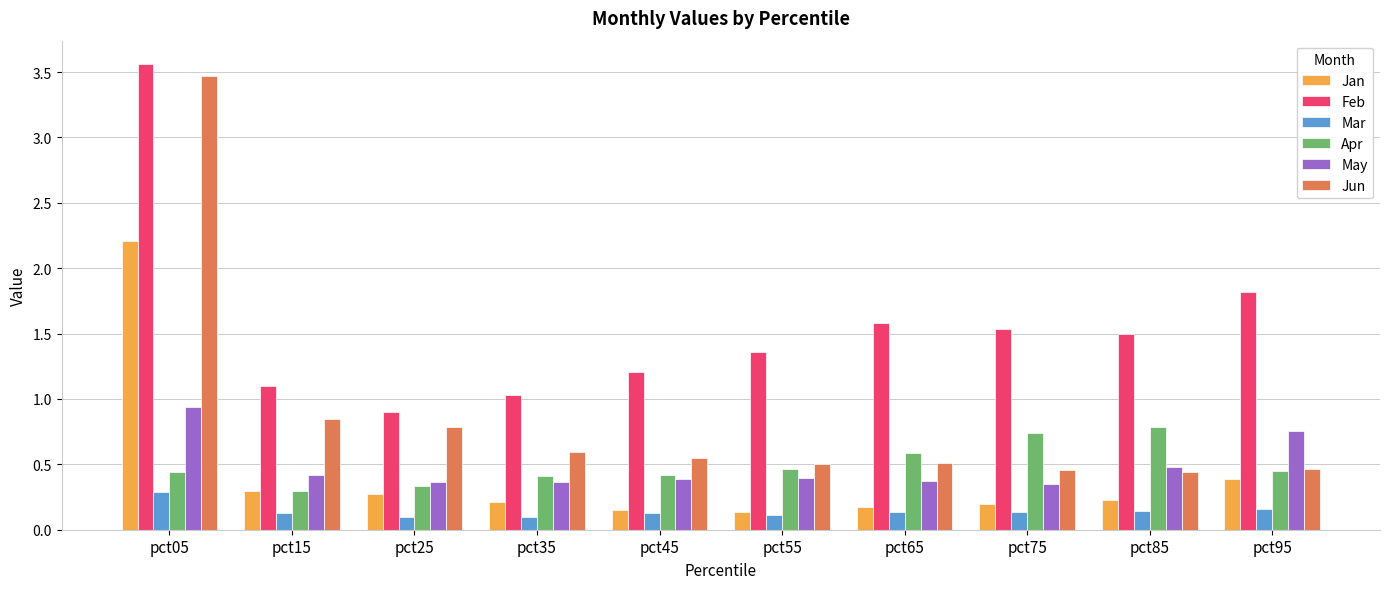

The value of Jun at pct95 is 0.5. True or false?

True